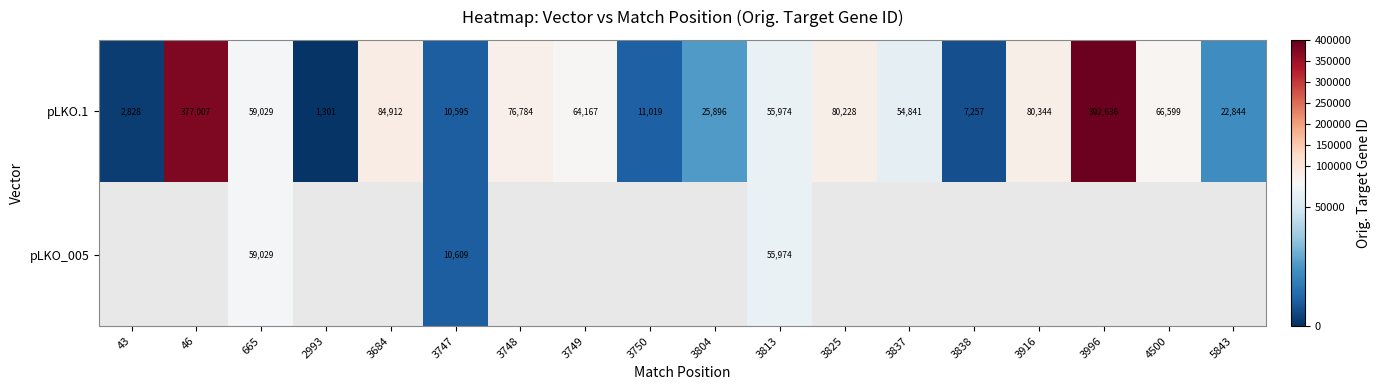

What is the lowest value of the pLKO.1 series?

1301